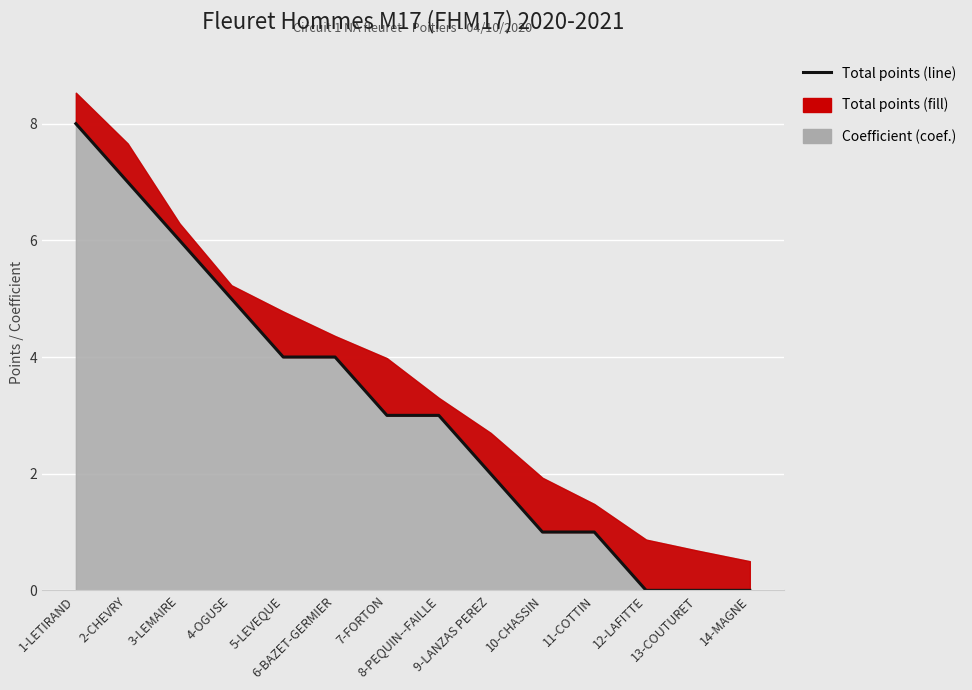

True or false: the data shows 8 at 3-LEMAIRE.

False